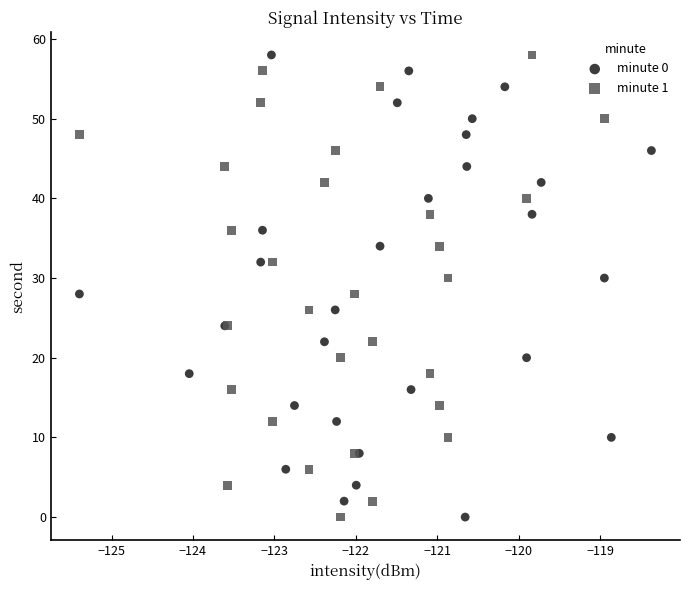

What are all the series names shown in the legend?

minute 0, minute 1